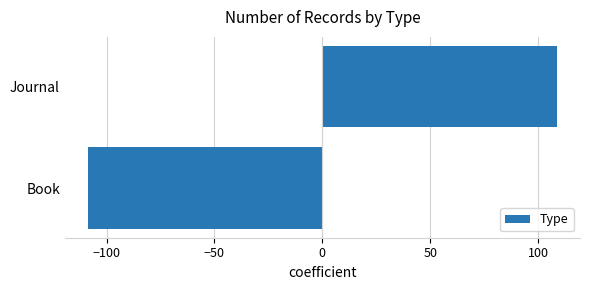

How many positive values are there?

1